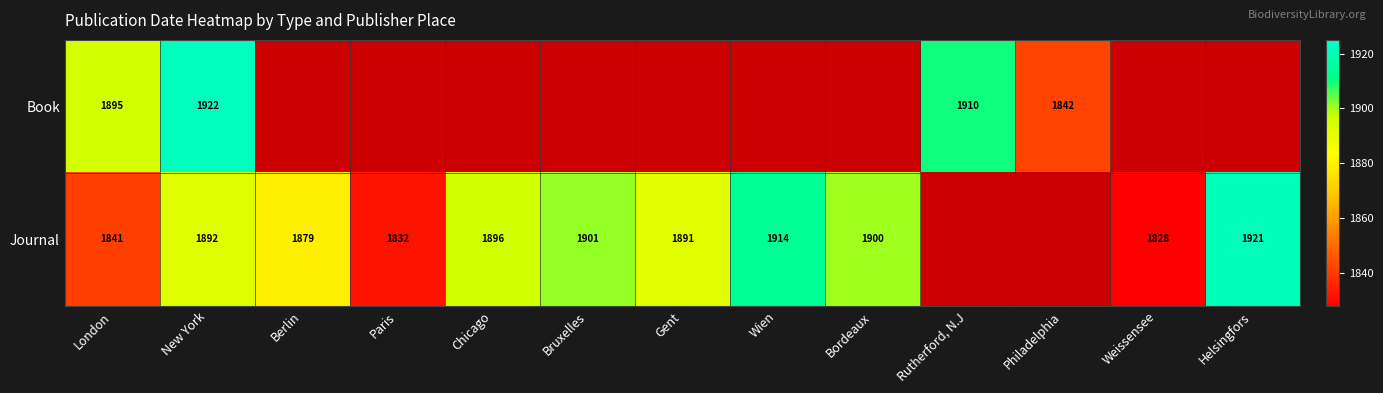

What is the difference between the Journal values at London and Bordeaux?

59